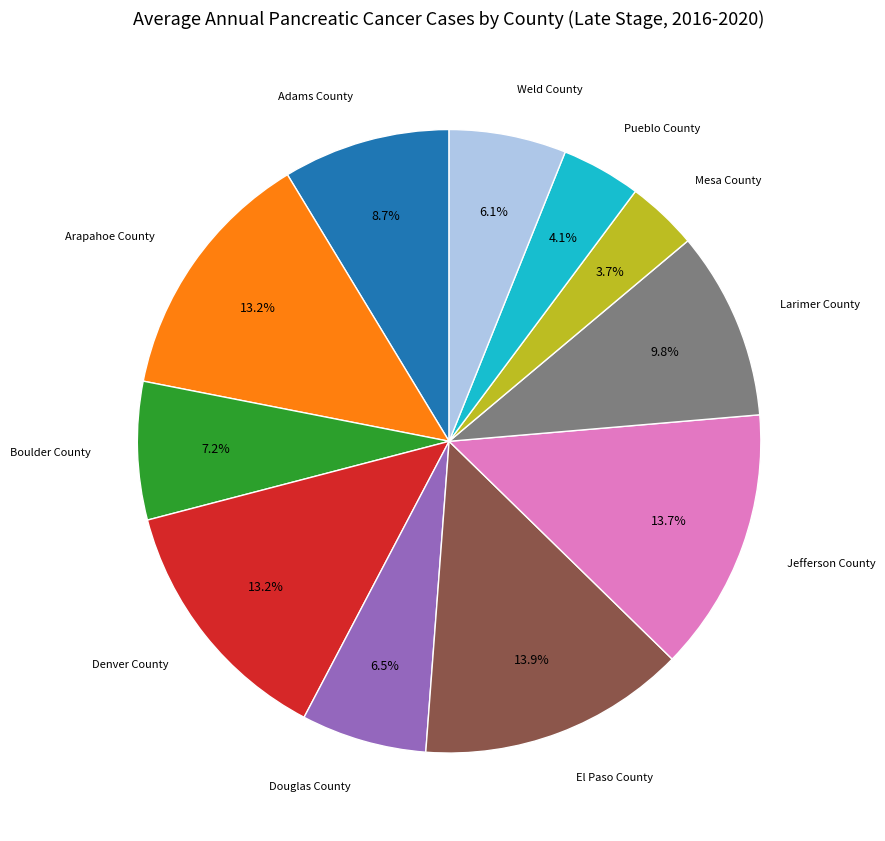

Is there any slice that represents more than half of the pie?

No